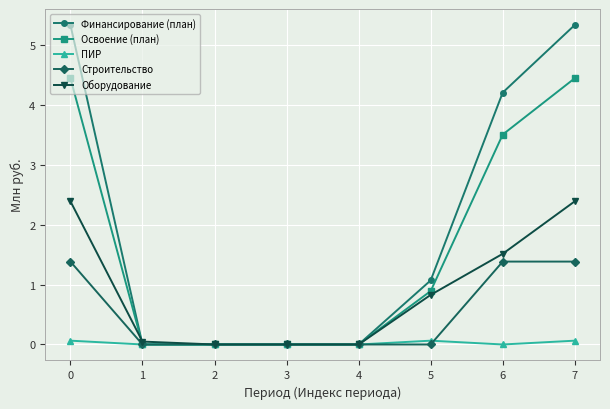

True or false: Финансирование (план) has more than 1 points higher than both neighbors.

False